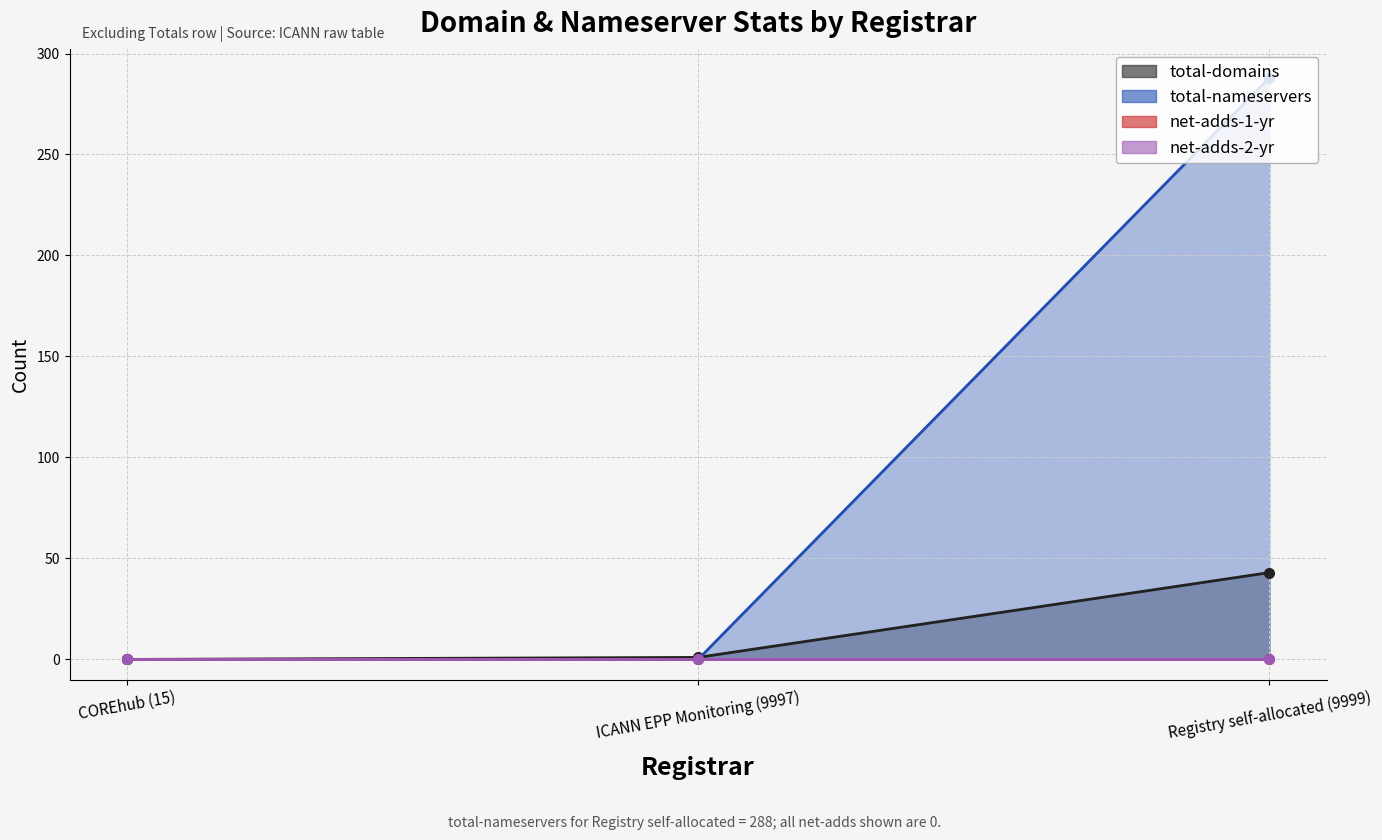

What is the sum of the total-nameservers values at Registry self-allocated (9999) and ICANN EPP Monitoring (9997)?

288